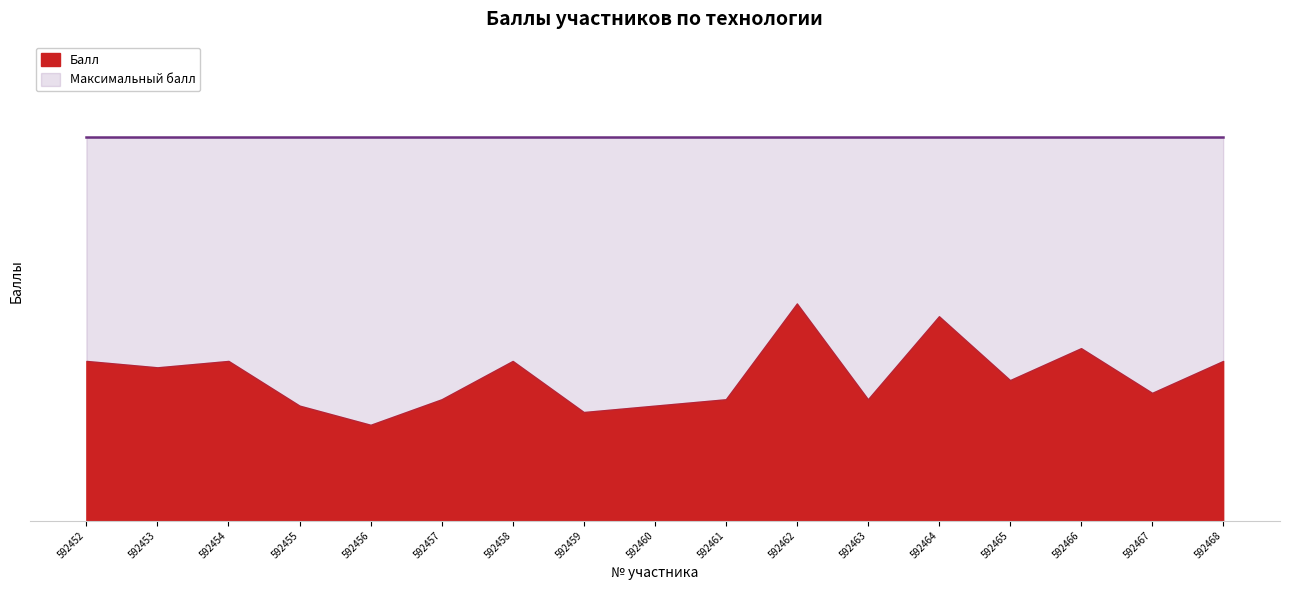

Does the chart display data point markers on the line(s)?

No